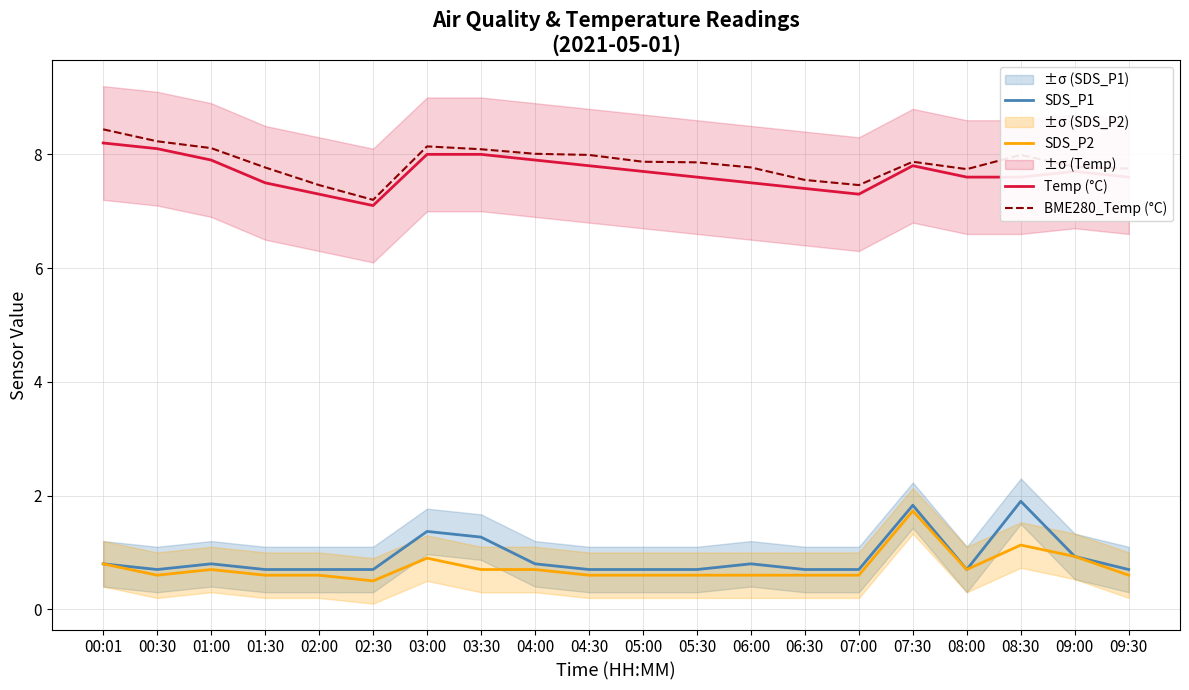

Reading left to right, transcribe all the data shown in this chart.

SDS_P1: 00:01=0.8	00:30=0.7	01:00=0.8	01:30=0.7	02:00=0.7	02:30=0.7	03:00=1.4	03:30=1.3	04:00=0.8	04:30=0.7	05:00=0.7	05:30=0.7	06:00=0.8	06:30=0.7	07:00=0.7	07:30=1.8	08:00=0.7	08:30=1.9	09:00=0.9	09:30=0.7
SDS_P2: 00:01=0.8	00:30=0.6	01:00=0.7	01:30=0.6	02:00=0.6	02:30=0.5	03:00=0.9	03:30=0.7	04:00=0.7	04:30=0.6	05:00=0.6	05:30=0.6	06:00=0.6	06:30=0.6	07:00=0.6	07:30=1.7	08:00=0.7	08:30=1.1	09:00=0.9	09:30=0.6
Temp (°C): 00:01=8.2	00:30=8.1	01:00=7.9	01:30=7.5	02:00=7.3	02:30=7.1	03:00=8.0	03:30=8.0	04:00=7.9	04:30=7.8	05:00=7.7	05:30=7.6	06:00=7.5	06:30=7.4	07:00=7.3	07:30=7.8	08:00=7.6	08:30=7.6	09:00=7.7	09:30=7.6
BME280_Temp (°C): 00:01=8.4	00:30=8.2	01:00=8.1	01:30=7.8	02:00=7.5	02:30=7.2	03:00=8.1	03:30=8.1	04:00=8.0	04:30=8.0	05:00=7.9	05:30=7.9	06:00=7.8	06:30=7.5	07:00=7.5	07:30=7.9	08:00=7.7	08:30=8.0	09:00=7.8	09:30=7.8